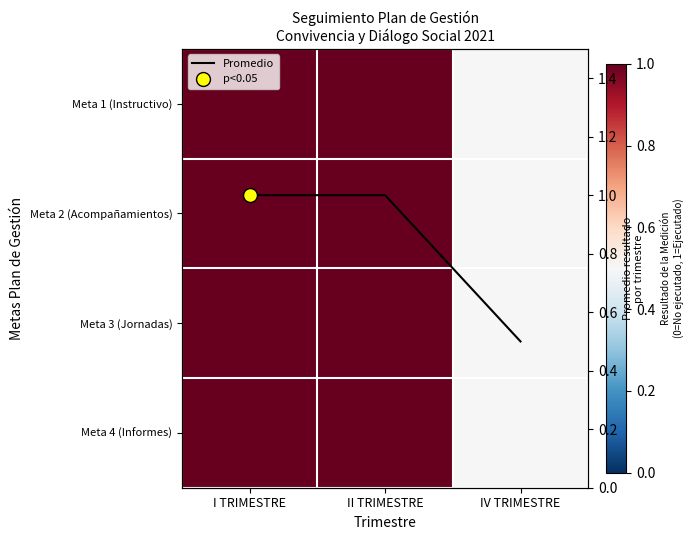

What is the difference between the maximum and minimum values in the Promedio series?

0.5